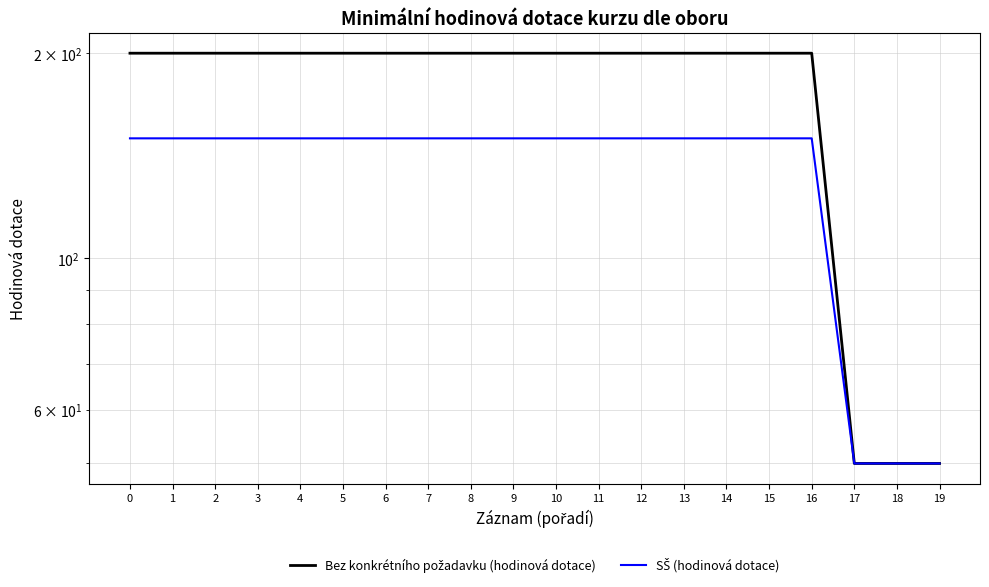

Which category has the lowest value across all series?

17